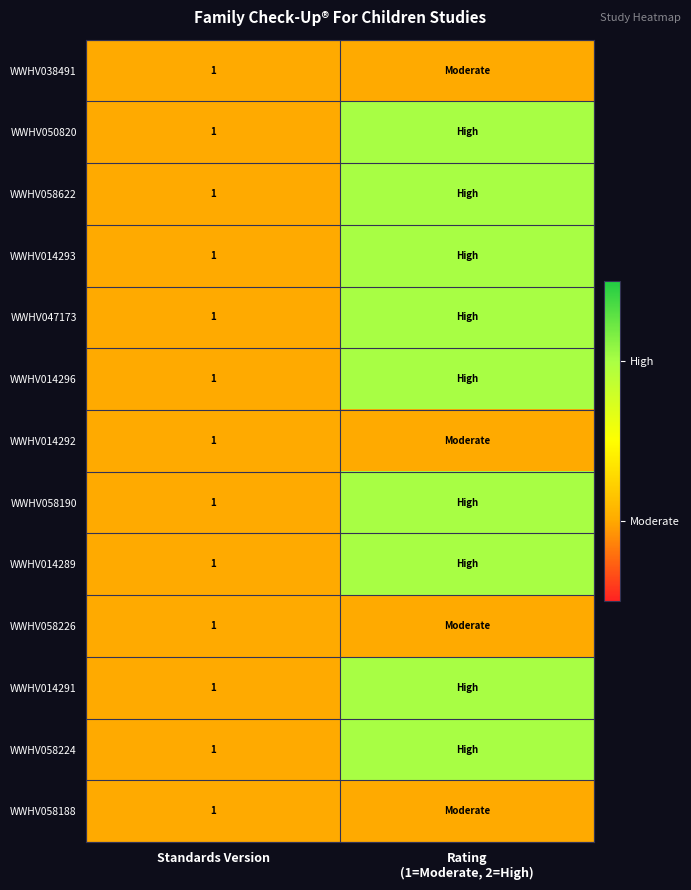

What is the total value across all series at Standards Version?

13